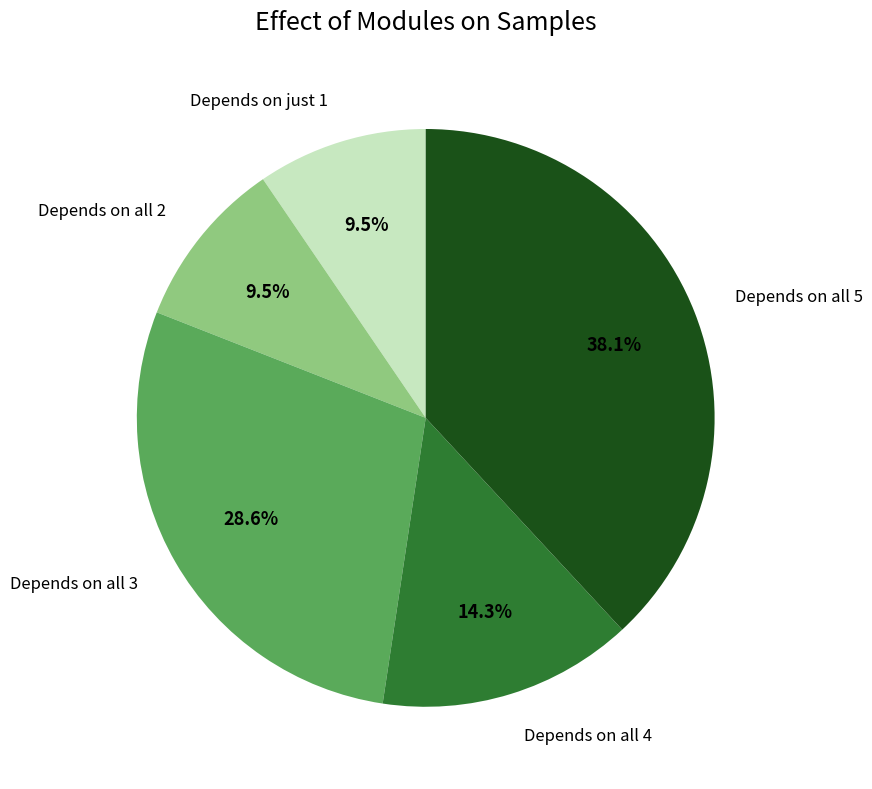

Does any single category account for the majority?

No